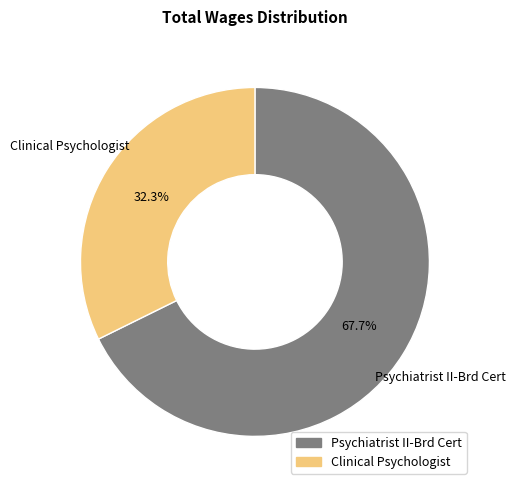

What is the smallest slice in the pie chart?

Clinical Psychologist